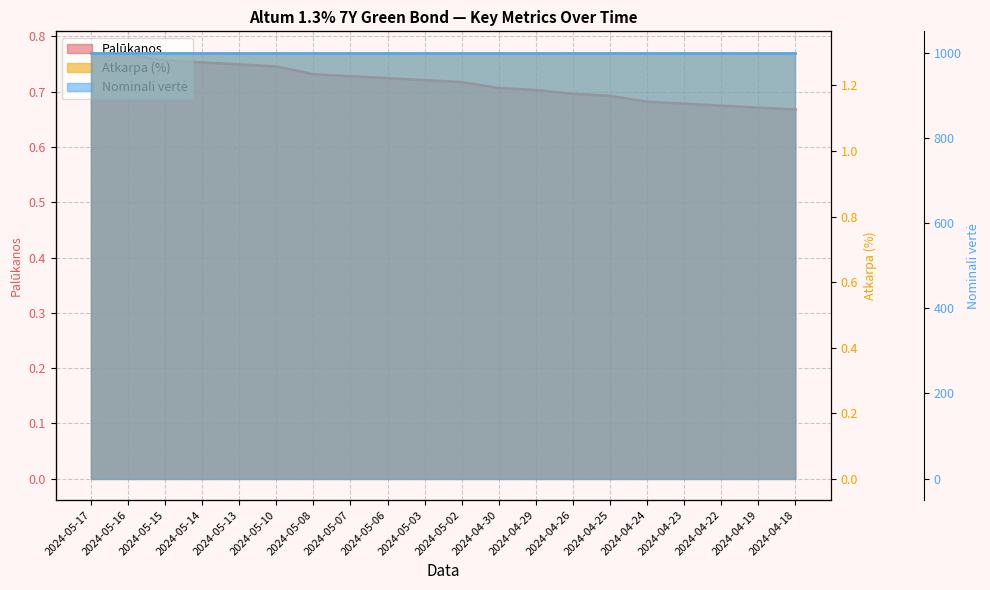

Rank the categories by Palūkanos value from lowest to highest.

2024-04-18, 2024-04-19, 2024-04-22, 2024-04-23, 2024-04-24, 2024-04-25, 2024-04-26, 2024-04-29, 2024-04-30, 2024-05-02, 2024-05-03, 2024-05-06, 2024-05-07, 2024-05-08, 2024-05-10, 2024-05-13, 2024-05-14, 2024-05-15, 2024-05-16, 2024-05-17